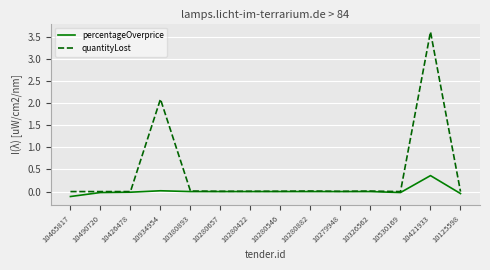

At 10934954, list the series in order from largest to smallest.

quantityLost, percentageOverprice